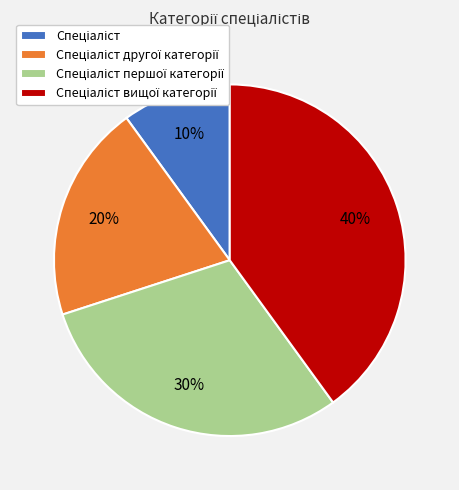

To the nearest percent, what is the difference between the largest and smallest slice percentages?

30%